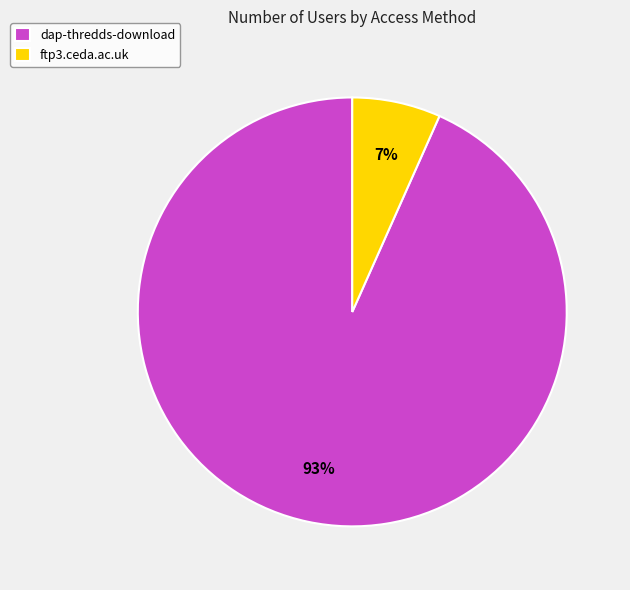

Is it true that dap-thredds-download is 93% of the pie?

True